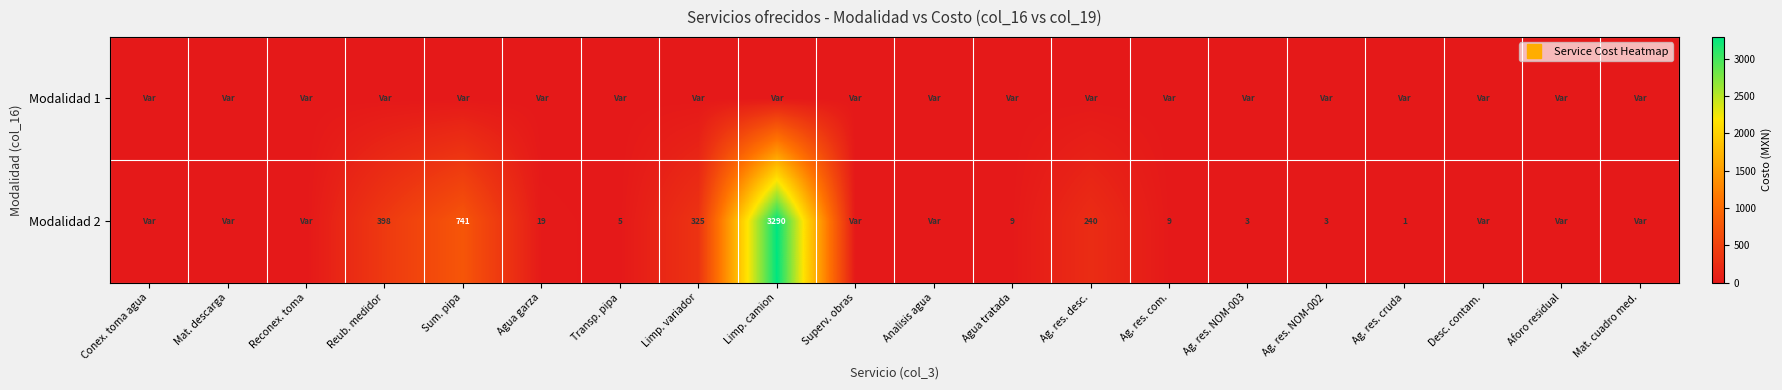

Which series changed the most between Reub. medidor and Mat. cuadro med.?

row_1